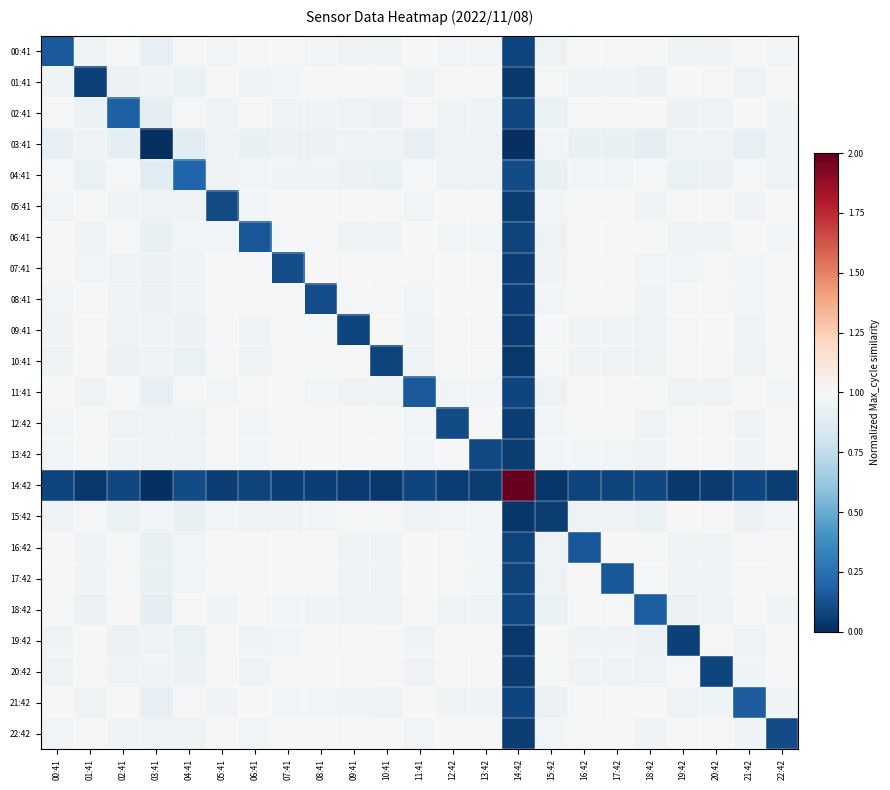

How many categories are shown in the chart?

23